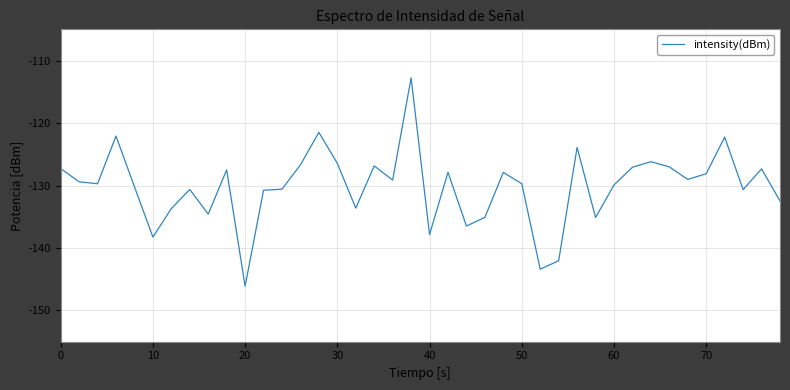

What is the difference between the maximum and minimum values?

33.4